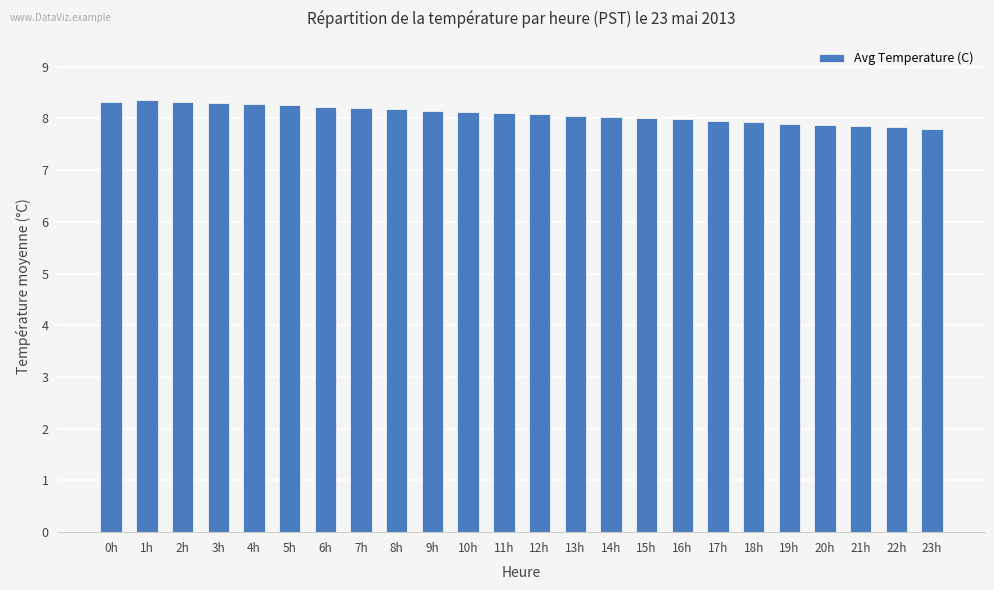

Does the chart contain stacked bars?

No